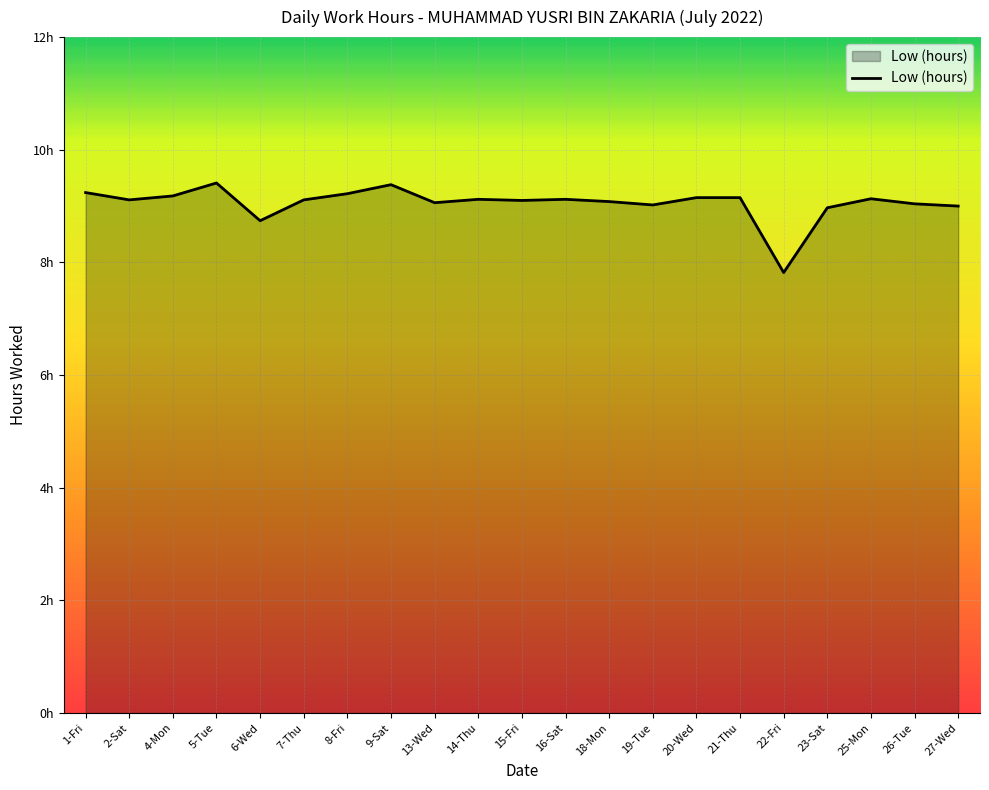

Does the chart display data point markers on the line(s)?

No